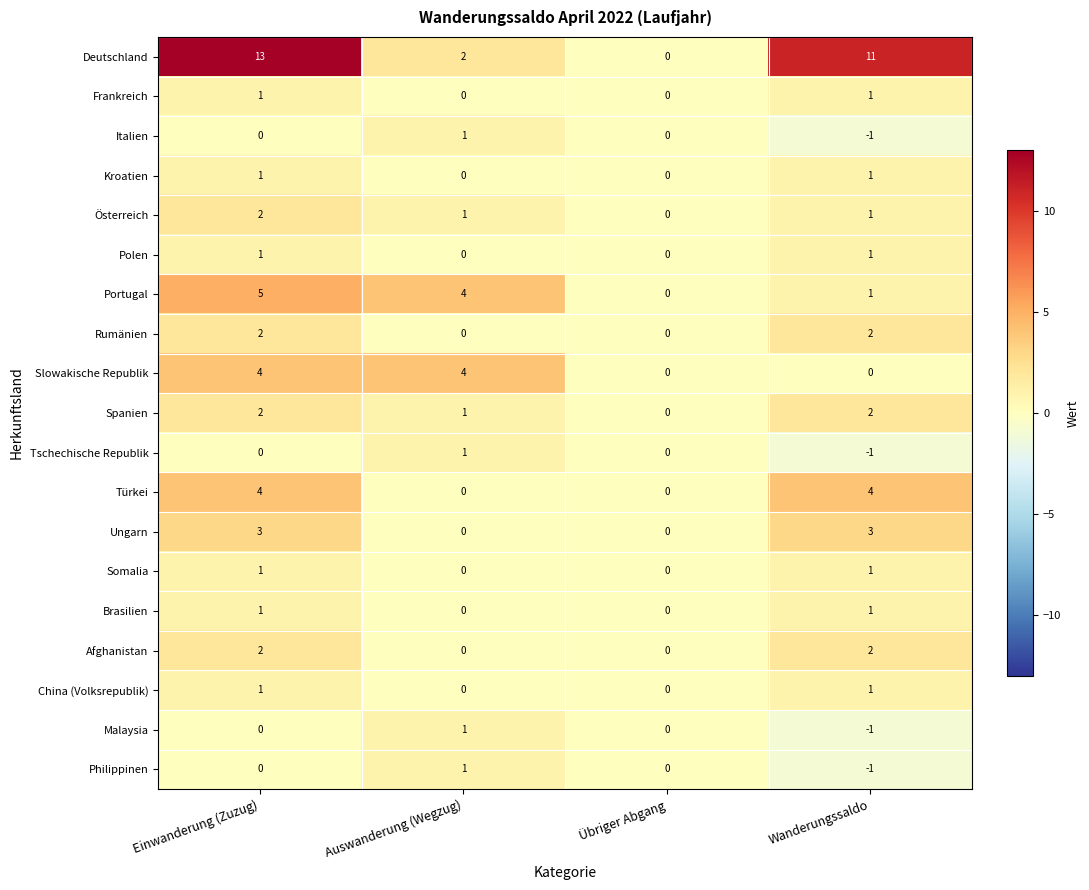

How many values in Österreich are above zero?

3